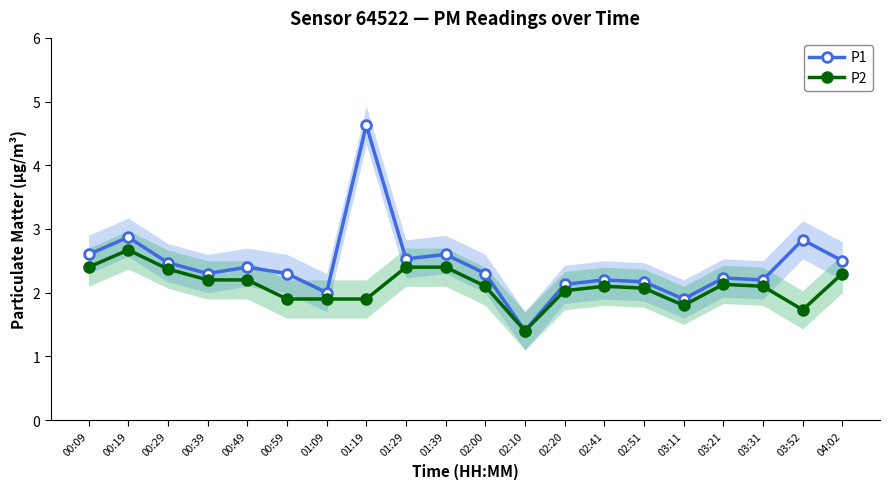

At which label does P2 reach its minimum?

02:10